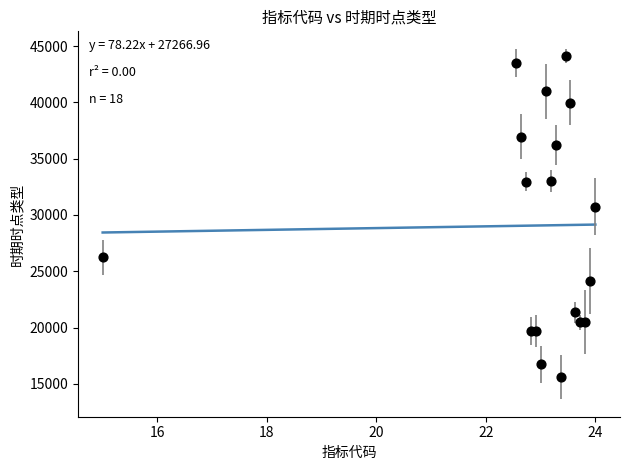

What Y value in the scatter plot is closest to 29857?

30742.7